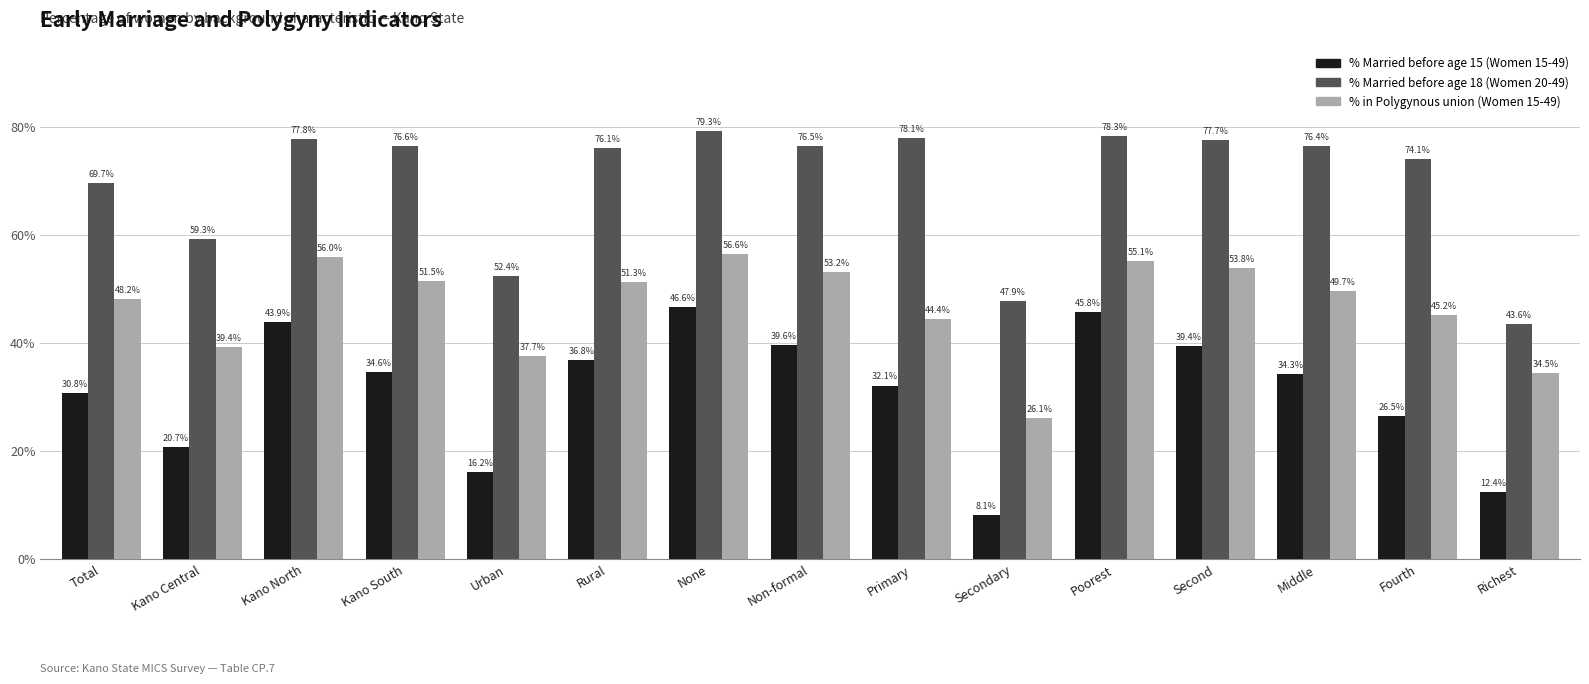

Which series has the largest total across all categories?

% Married before age 18 (Women 20-49)